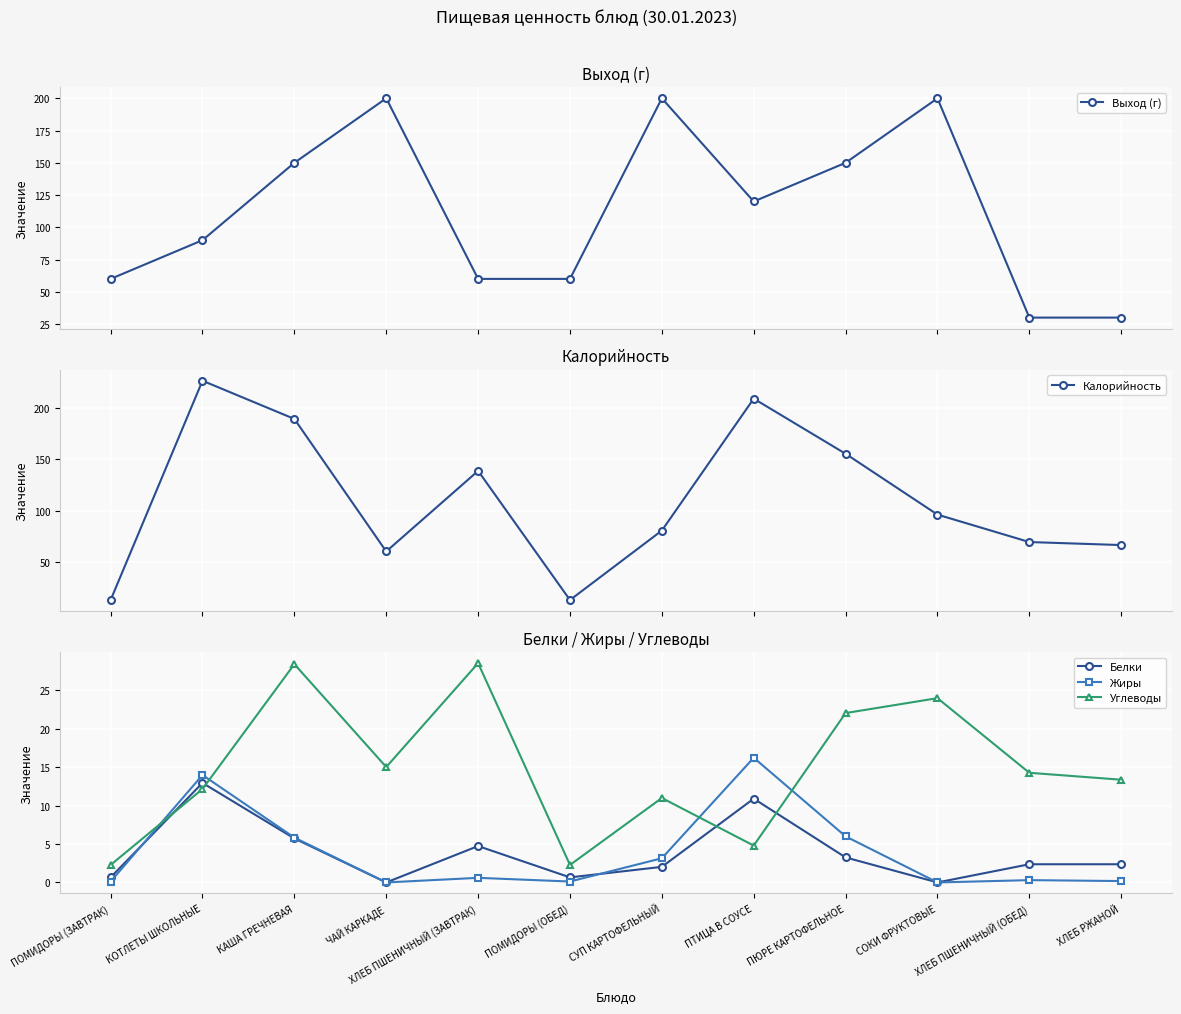

How many intersections are there between Жиры and Углеводы?

4